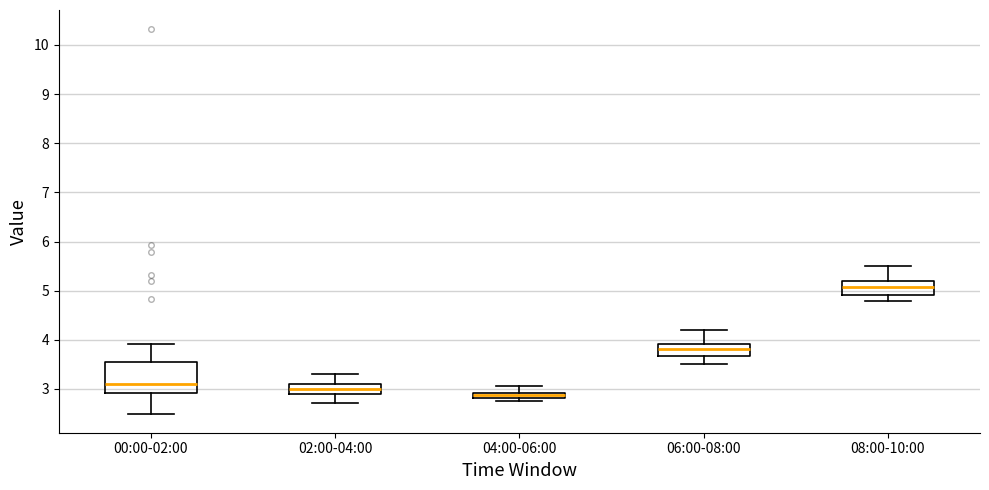

Which box has the highest median line?

08:00-10:00